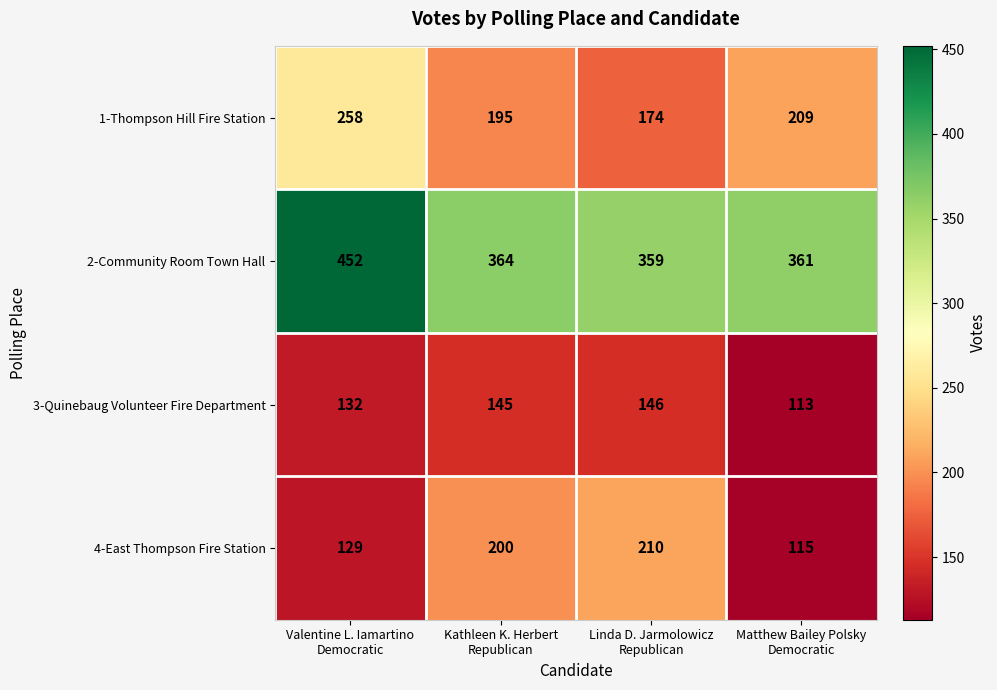

List the series in order of their peak value, lowest first.

3-Quinebaug Volunteer Fire Department, 4-East Thompson Fire Station, 1-Thompson Hill Fire Station, 2-Community Room Town Hall